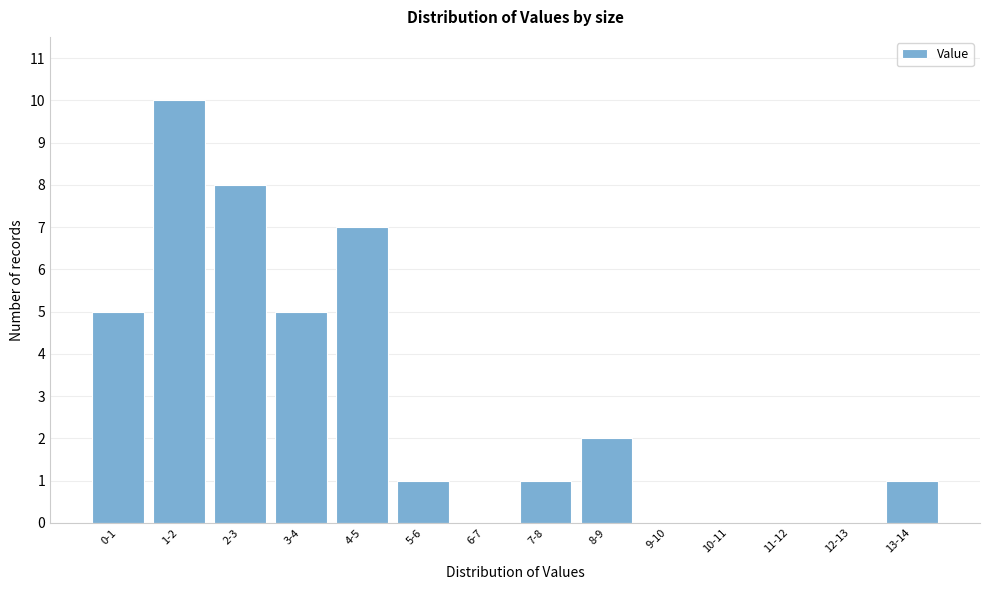

Reading left to right, transcribe all the data shown in this chart.

0-1=5	1-2=10	2-3=8	3-4=5	4-5=7	5-6=1	6-7=0	7-8=1	8-9=2	9-10=0	10-11=0	11-12=0	12-13=0	13-14=1